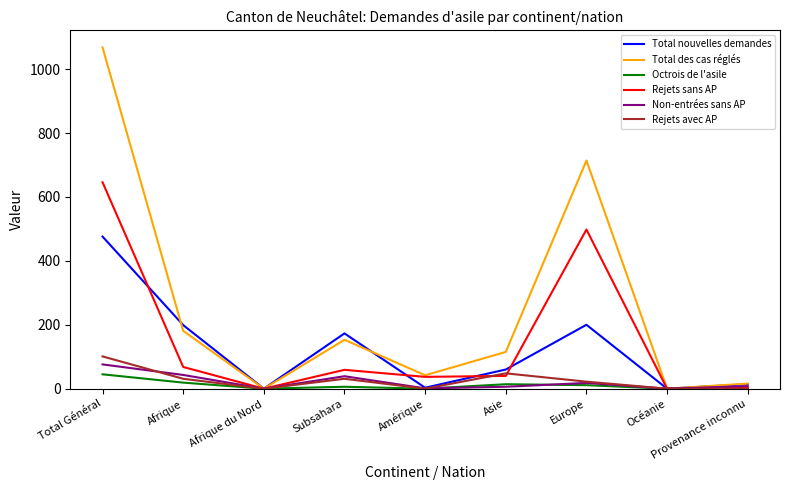

Is it true that Non-entrées sans AP equals 39 at Subsahara?

True